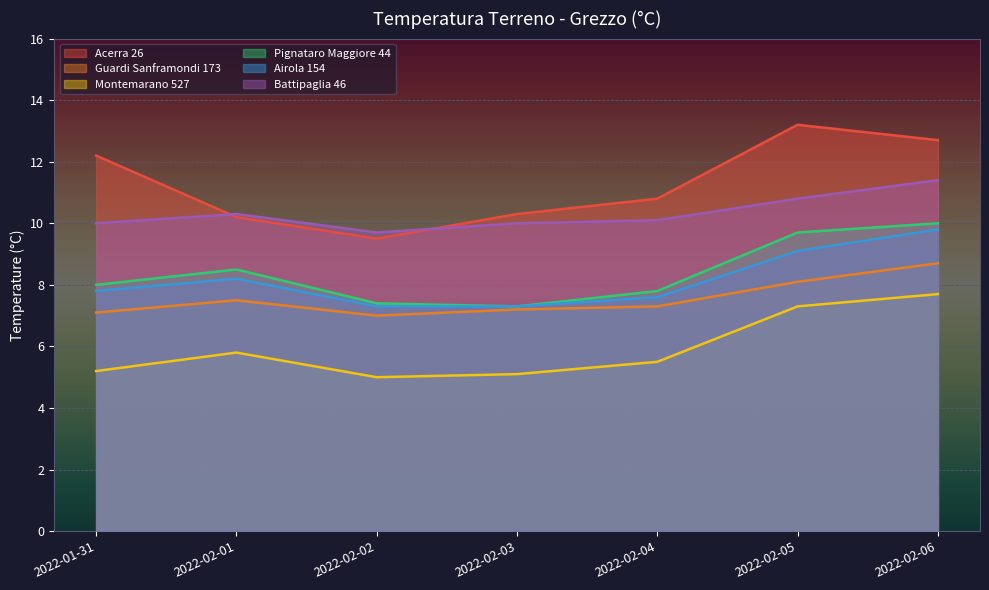

Which category has the highest value in the Acerra 26 series?

2022-02-05